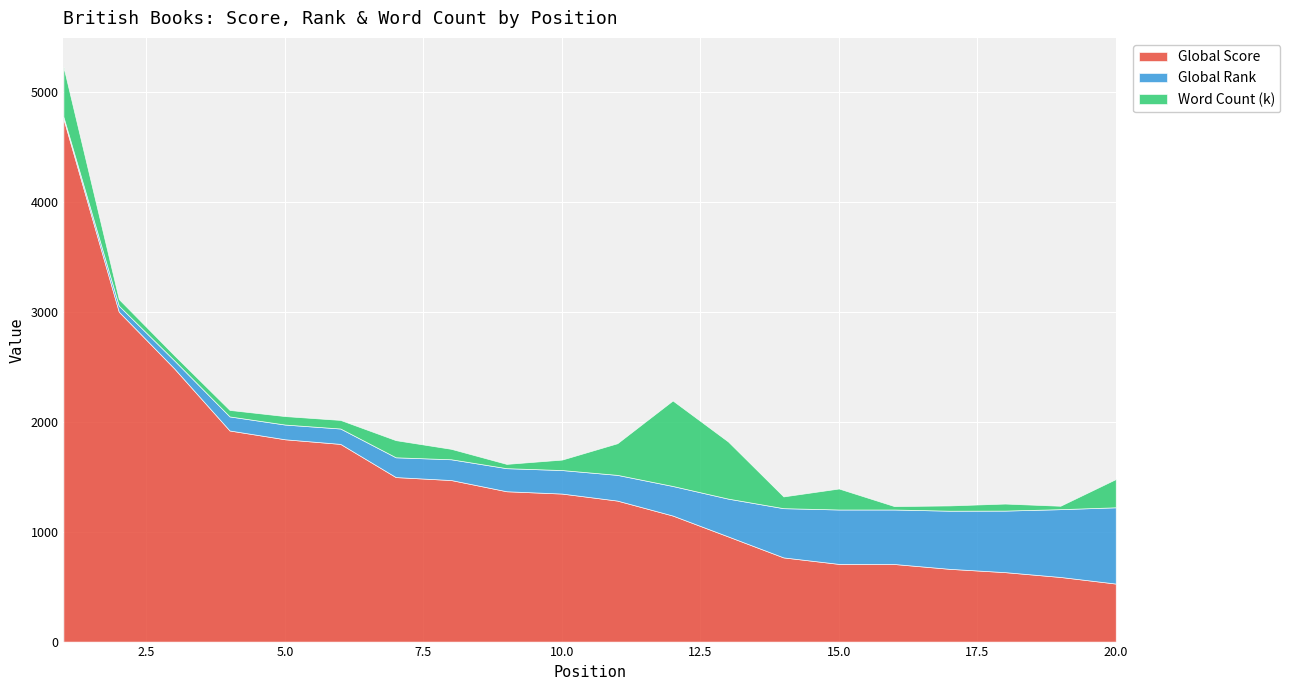

True or false: Word Count (k) has a value of 21 at 4.

False